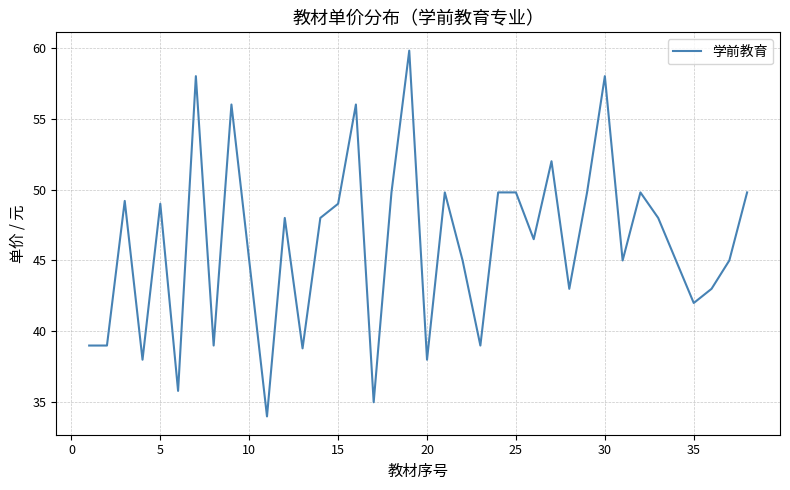

What is the greatest value displayed?

59.8